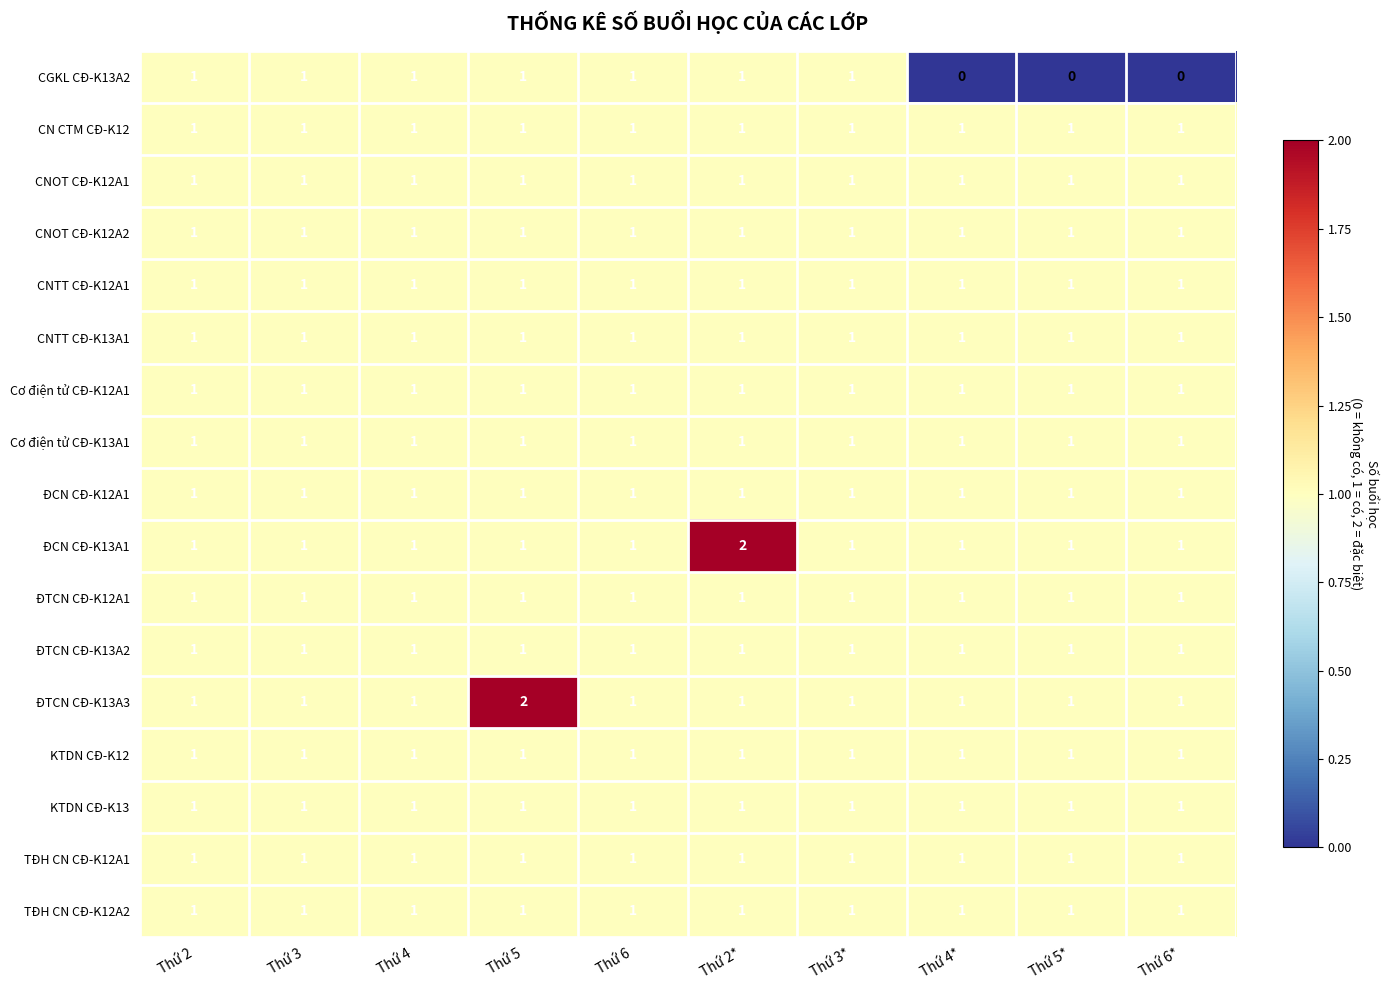

The Cơ điện tử CĐ-K12A1 series shows 1 at Thứ 4. True or false?

True